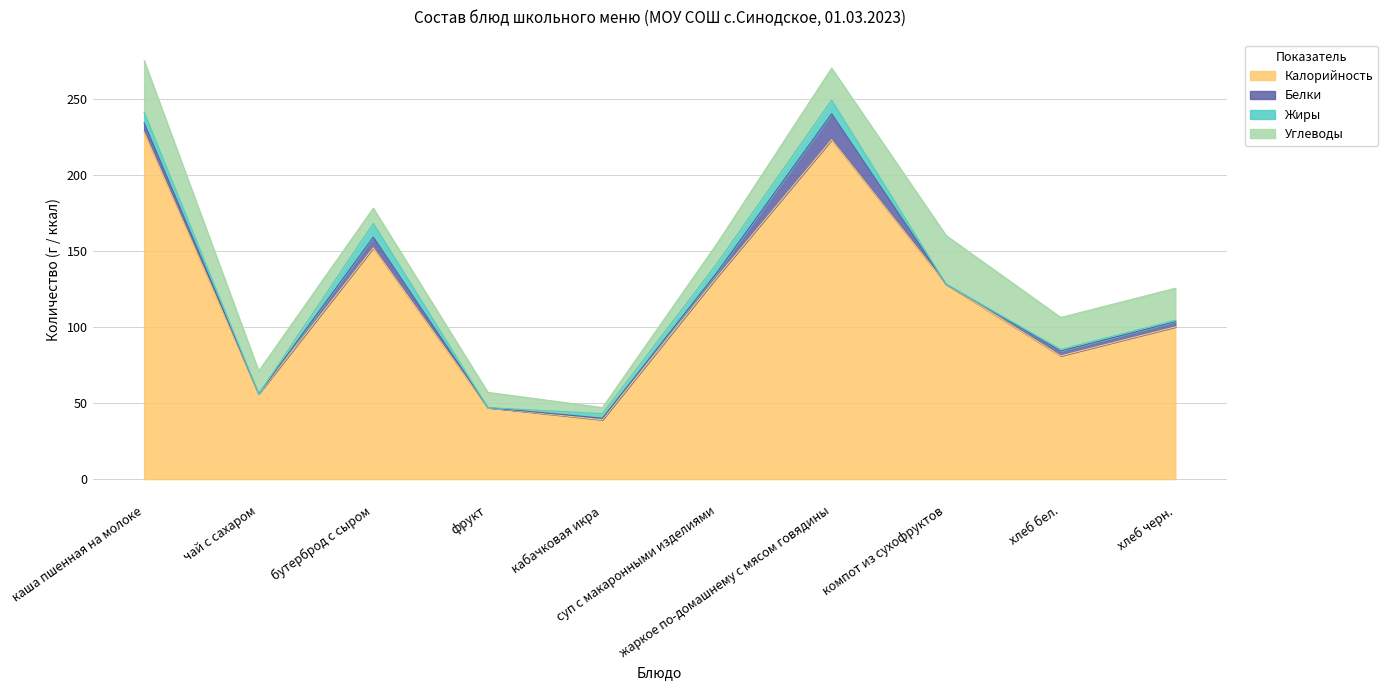

Where is the first local minimum for Углеводы?

кабачковая икра